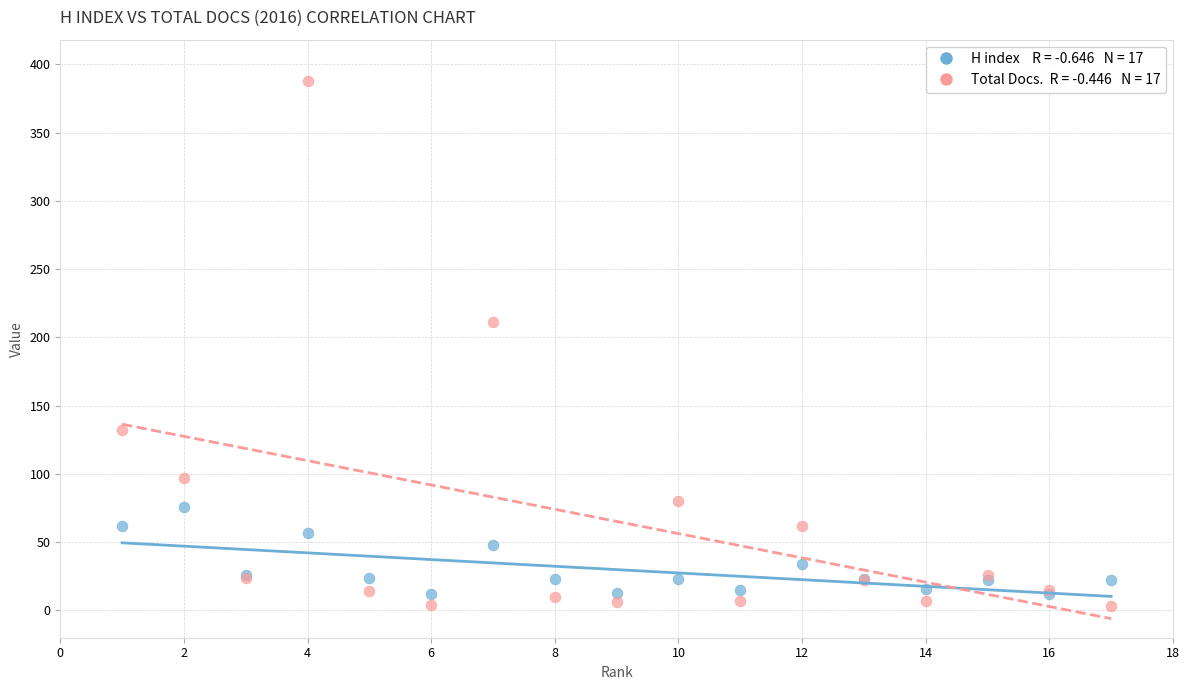

Across all series, what Y value is closest to 195?

211